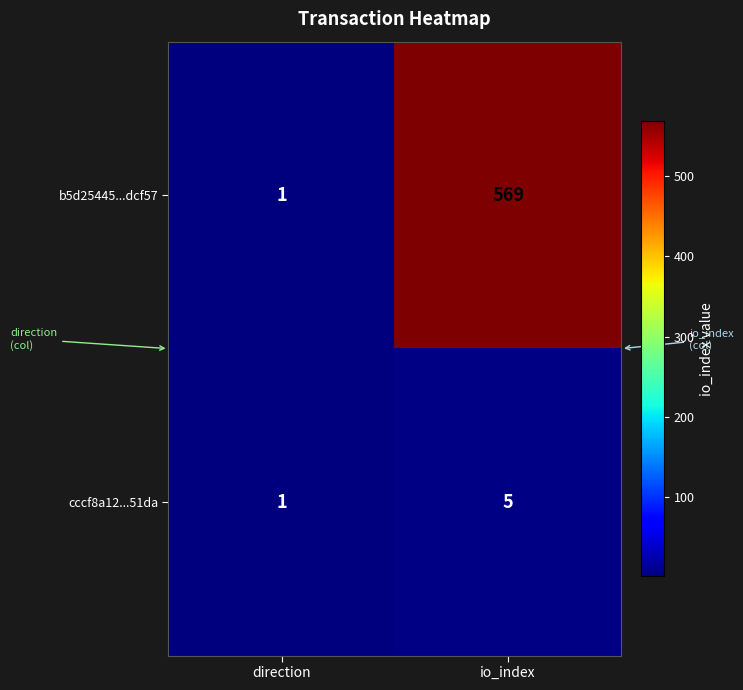

How many categories are shown in the chart?

2